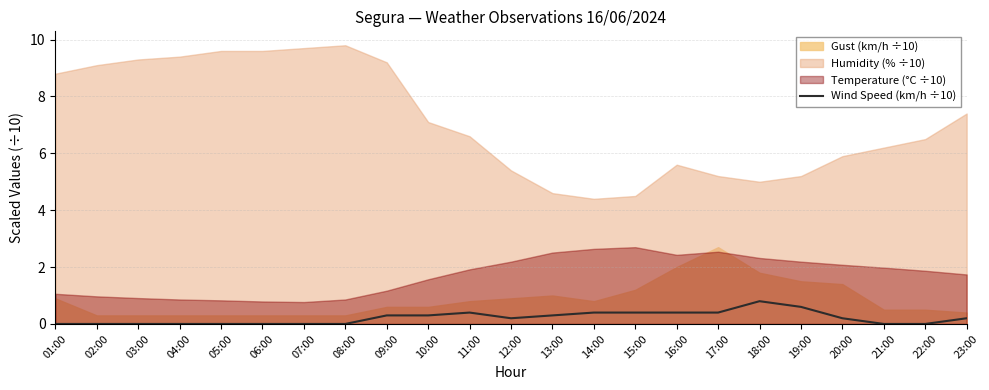

How many values are between 0 and 1?

23